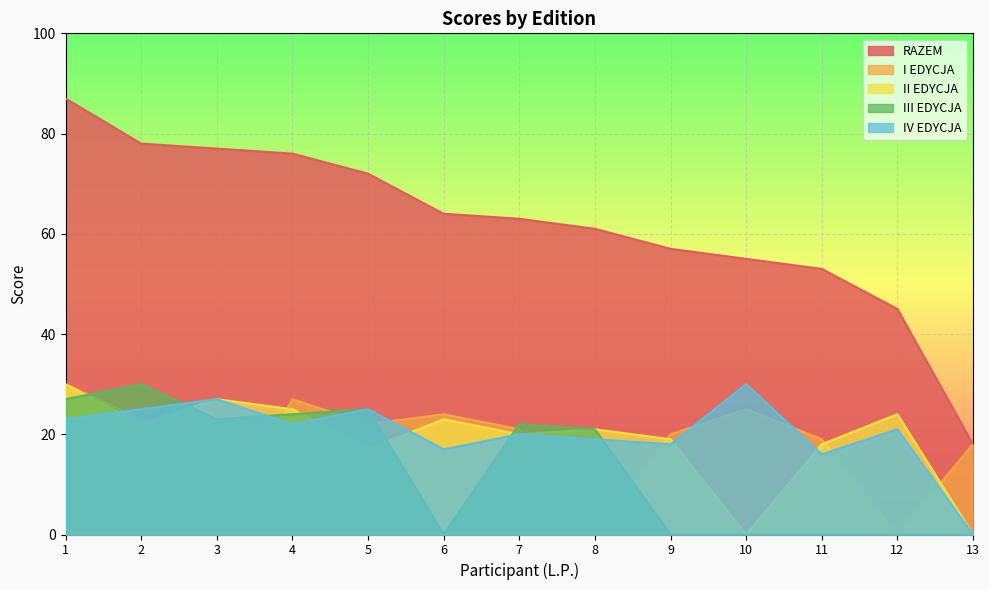

What is the sum of the II EDYCJA values at 5 and 6?

40